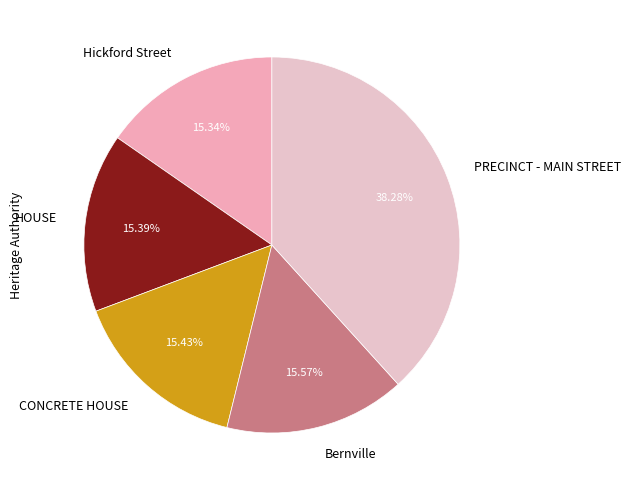

To the nearest percent, what is the average slice percentage?

20%